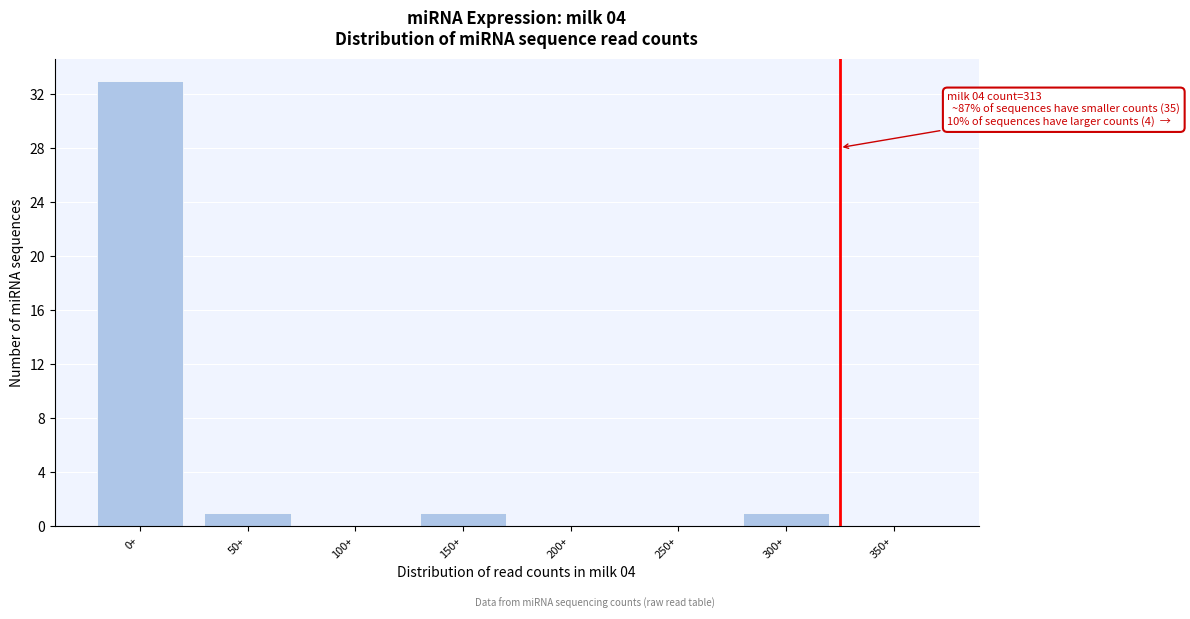

Reading left to right, transcribe all the data shown in this chart.

0+=33	50+=1	100+=0	150+=1	200+=0	250+=0	300+=1	350+=0